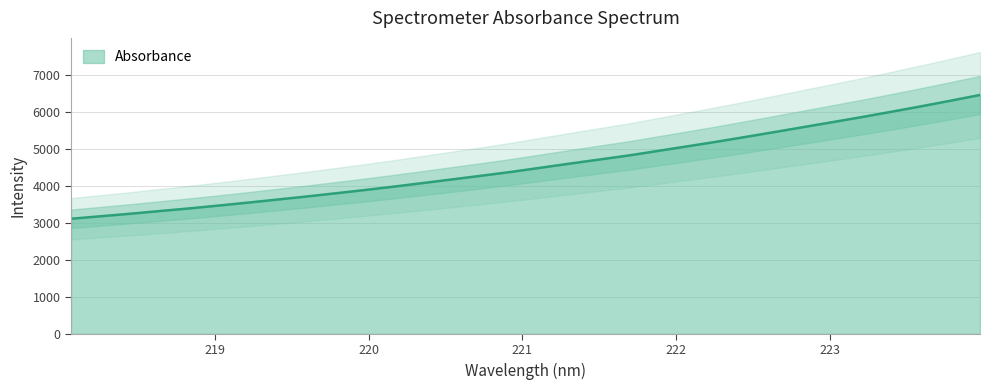

Reading right to left, transcribe all the data shown in this chart.

223.9802=6455.4	223.7895=6301.0	223.5987=6150.4	223.408=6004.9	223.2172=5862.5	223.0264=5725.9	222.8355=5590.9	222.6447=5454.9	222.4538=5321.9	222.263=5190.3	222.0721=5065.8	221.8812=4942.0	221.6902=4818.8	221.4993=4709.4	221.3083=4599.9	221.1174=4487.9	220.9264=4375.6	220.7354=4273.8	220.5444=4174.4	220.3533=4075.5	220.1623=3978.1	219.9712=3885.2	219.7801=3796.4	219.589=3708.6	219.3979=3626.2	219.2067=3543.2	219.0156=3463.8	218.8244=3387.2	218.6332=3316.2	218.442=3243.8	218.2508=3176.4	218.0596=3109.5